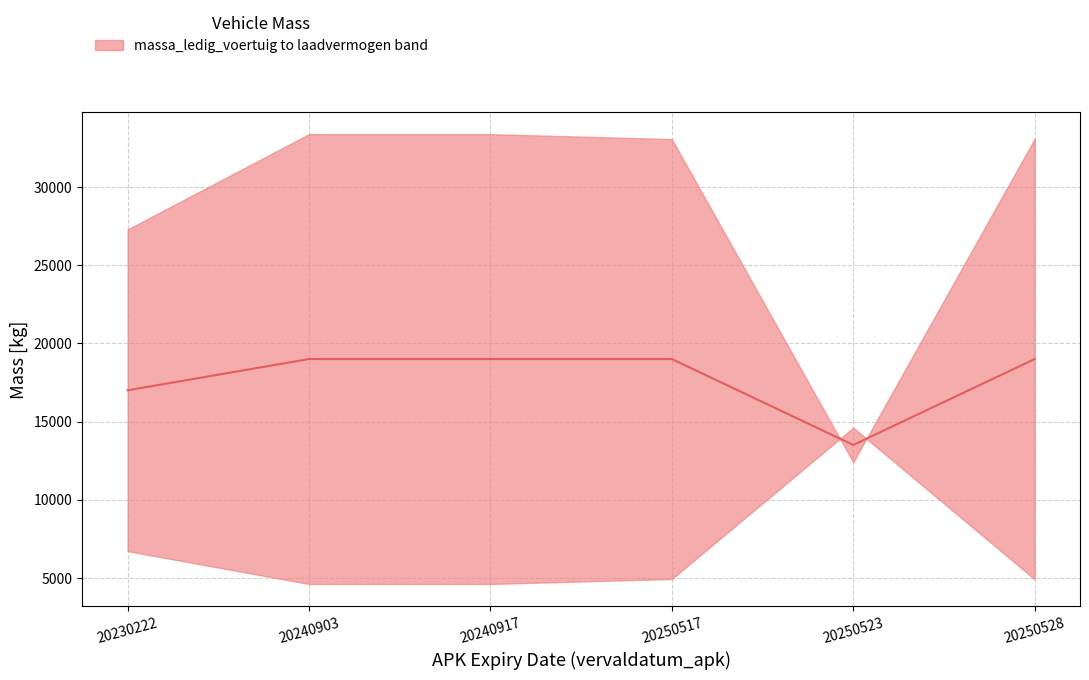

What is the value of the 4th point from the left?

19000